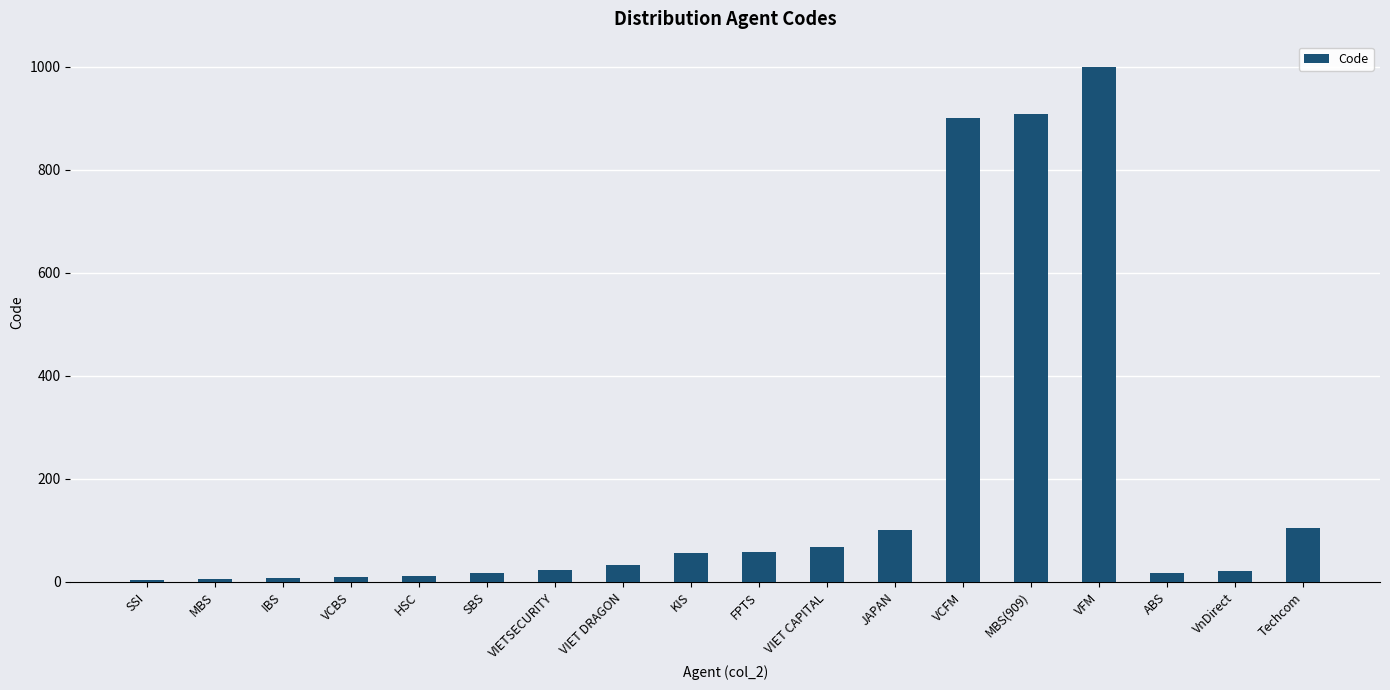

True or false: the data shows 21 at VnDirect.

True